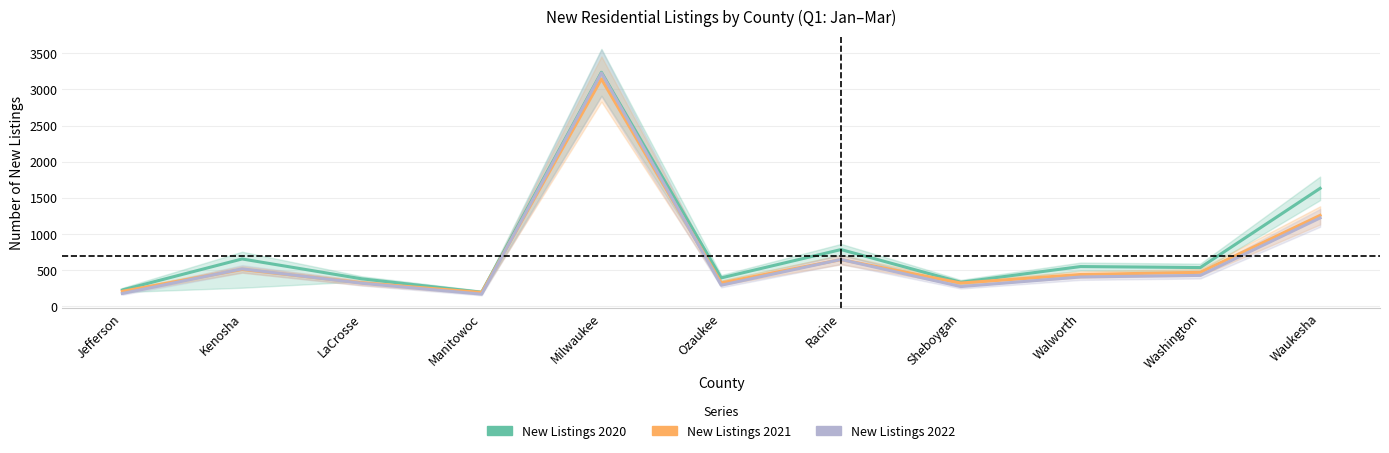

Is it true that New Listings 2022 equals 134 at Kenosha?

False